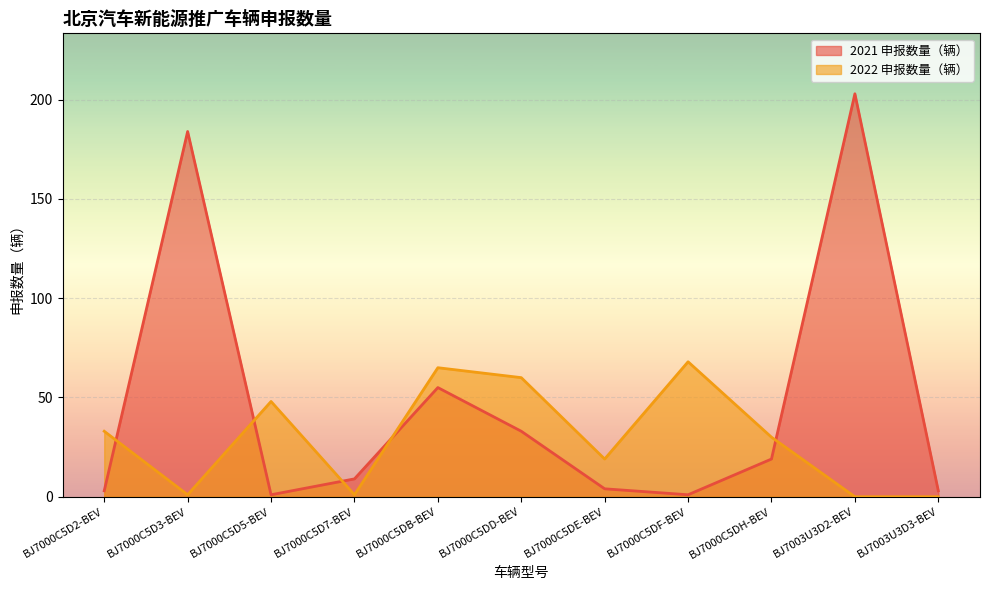

Does the chart display data point markers on the line(s)?

No